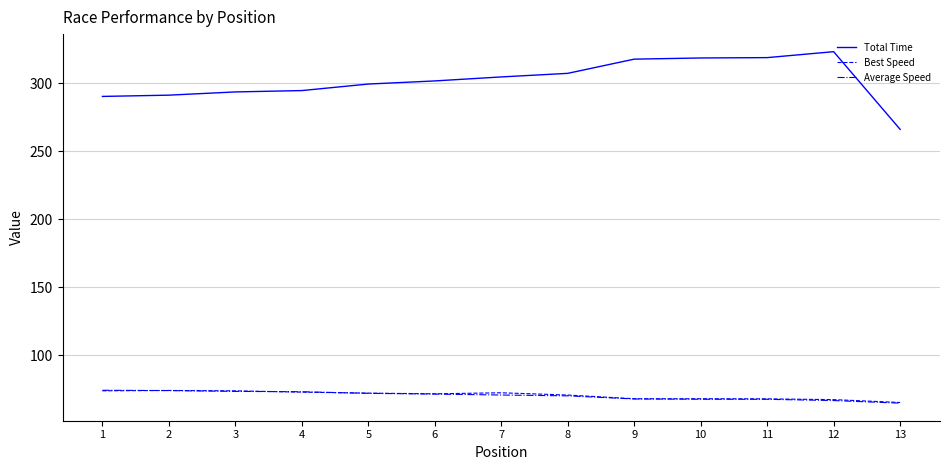

What is the spread (max minus min) of values at 10?

250.8